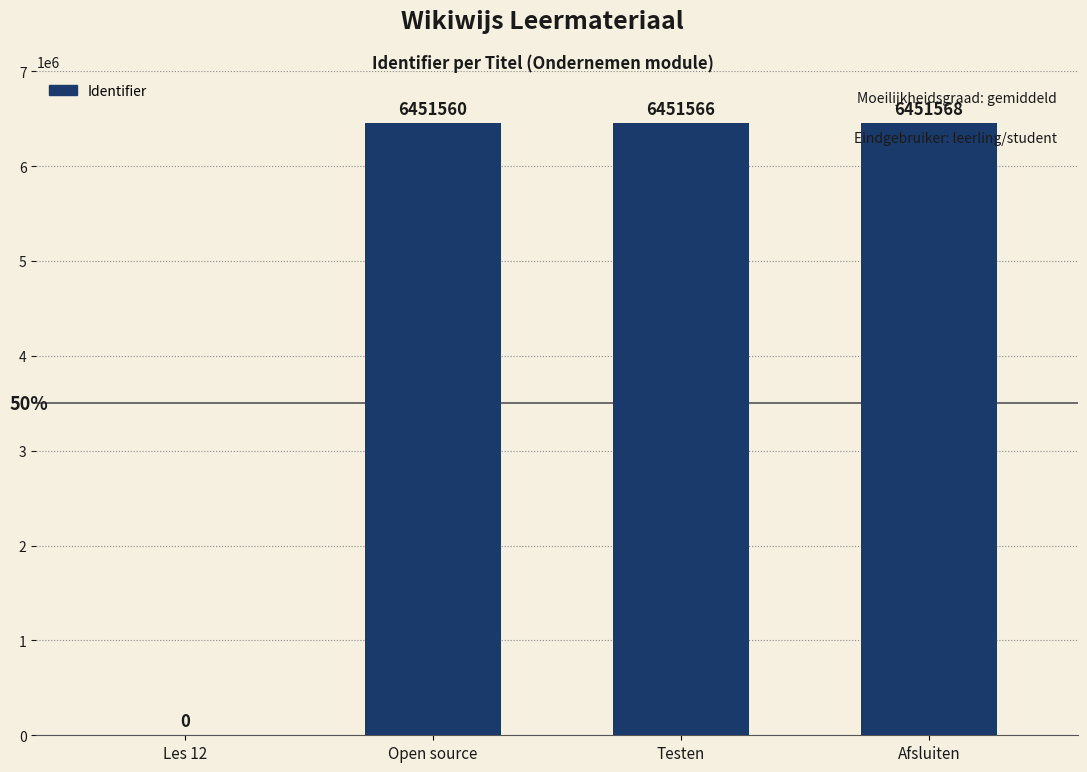

Is it true that the value at Open source is 2842270?

False